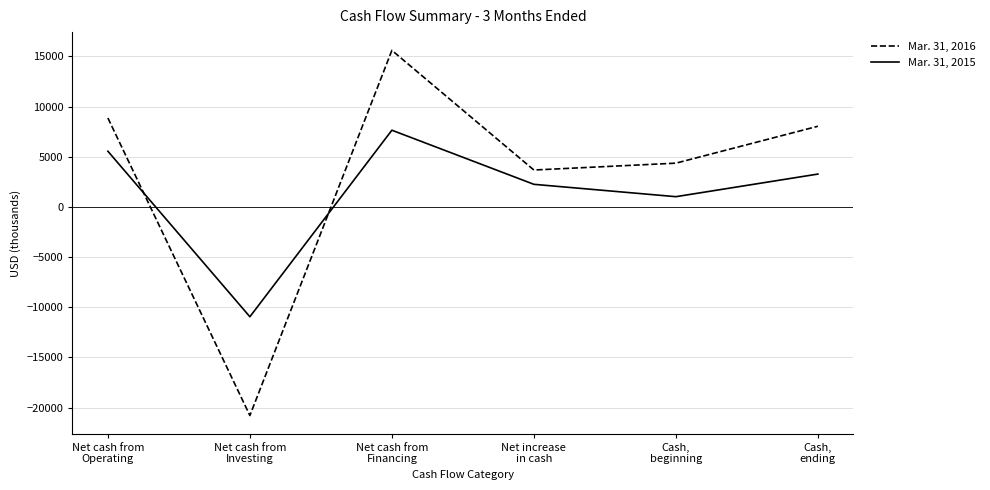

Reading right to left, extract all data points from this chart.

Mar. 31, 2016: Cash,
ending=8039	Cash,
beginning=4361	Net increase
in cash=3678	Net cash from
Financing=15600	Net cash from
Investing=-20785	Net cash from
Operating=8863
Mar. 31, 2015: Cash,
ending=3274	Cash,
beginning=1021	Net increase
in cash=2253	Net cash from
Financing=7645	Net cash from
Investing=-10943	Net cash from
Operating=5551